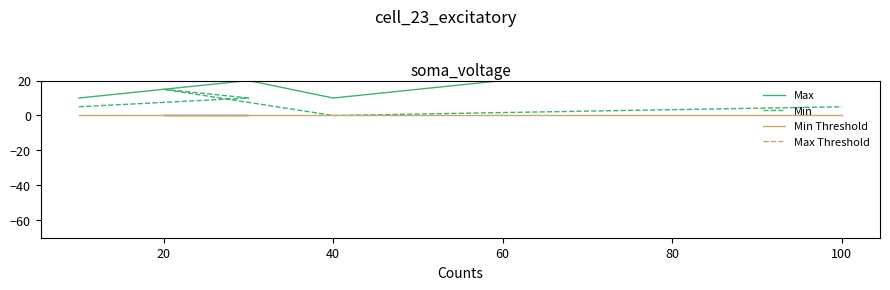

How many Max values are between 10 and 30?

4